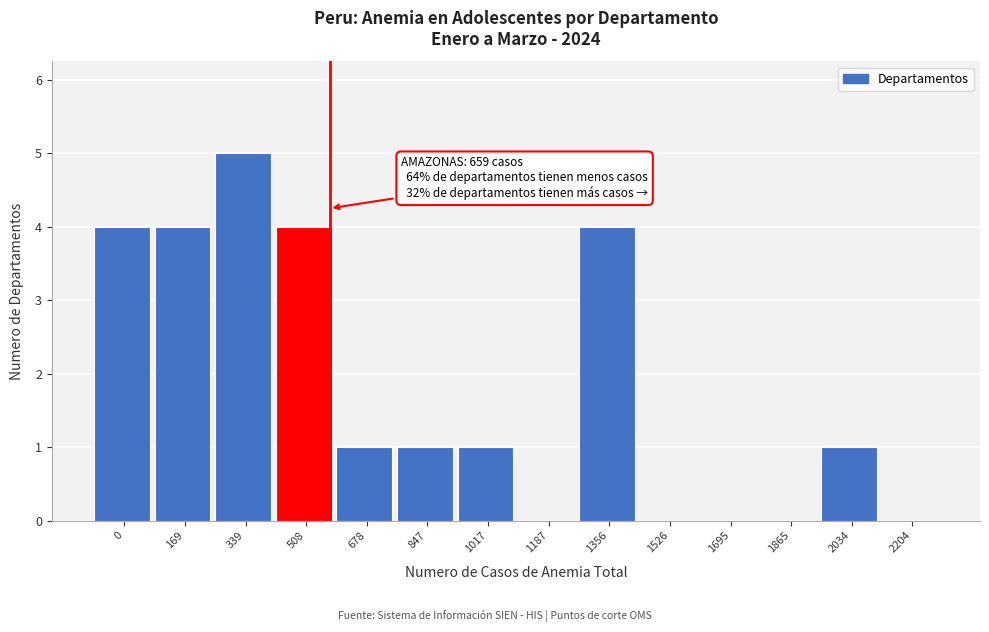

Reading left to right, what are all the values shown in this chart?

0=4	169=4	339=5	508=4	678=1	847=1	1017=1	1187=0	1356=4	1526=0	1695=0	1865=0	2034=1	2204=0